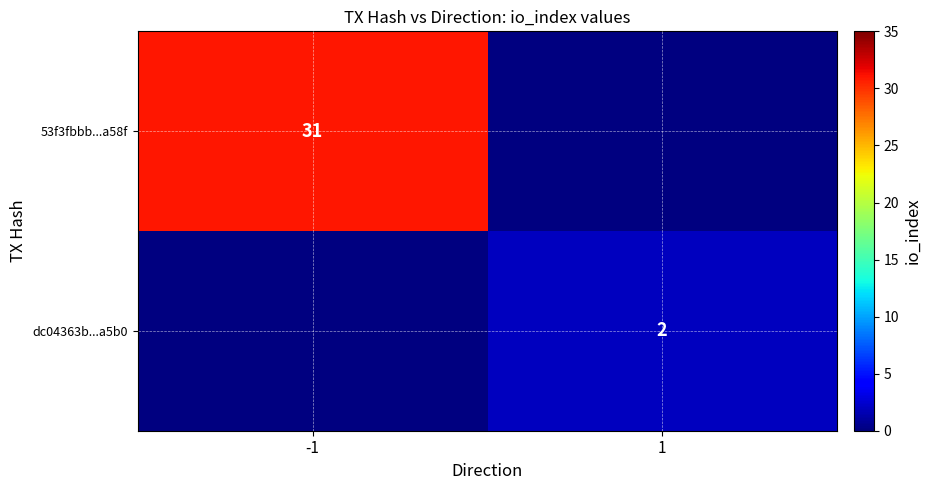

At how many categories does at least one series exceed 14?

1